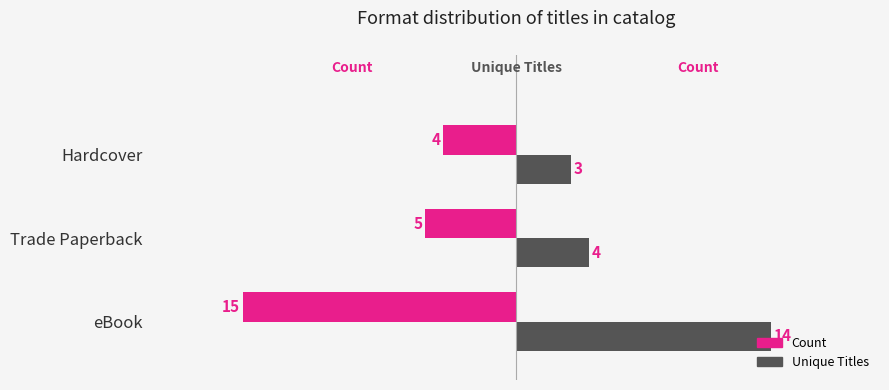

What is the average value of the Unique Titles series?

7